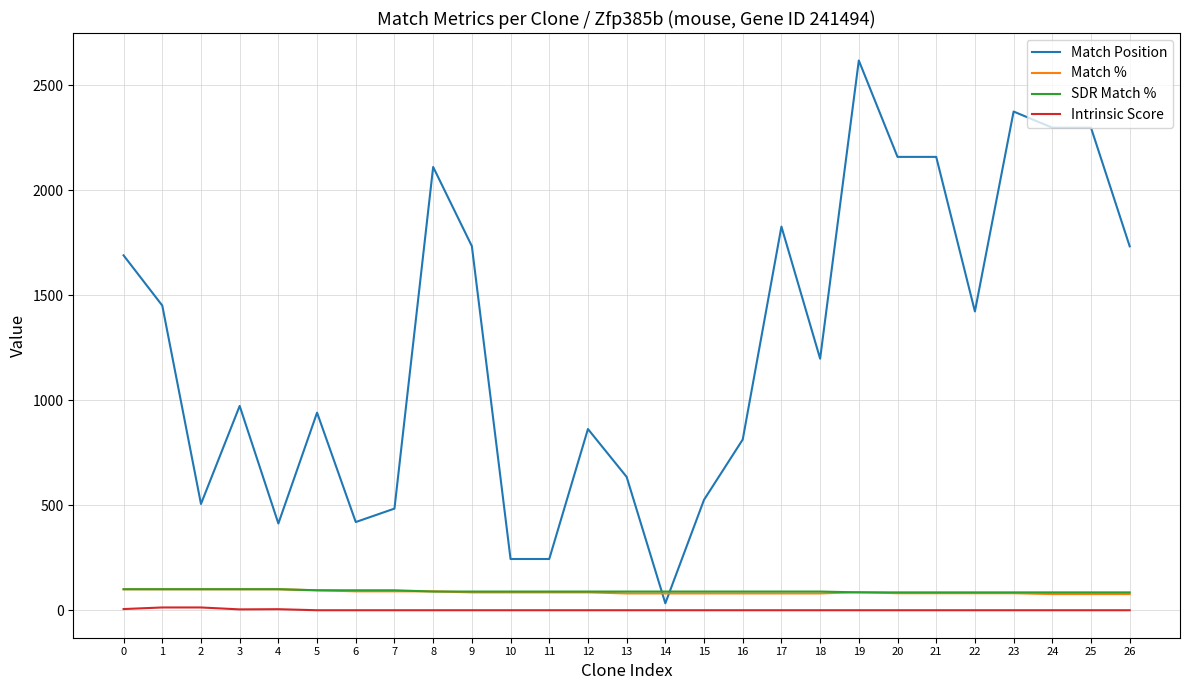

Count the number of categories in the chart.

27